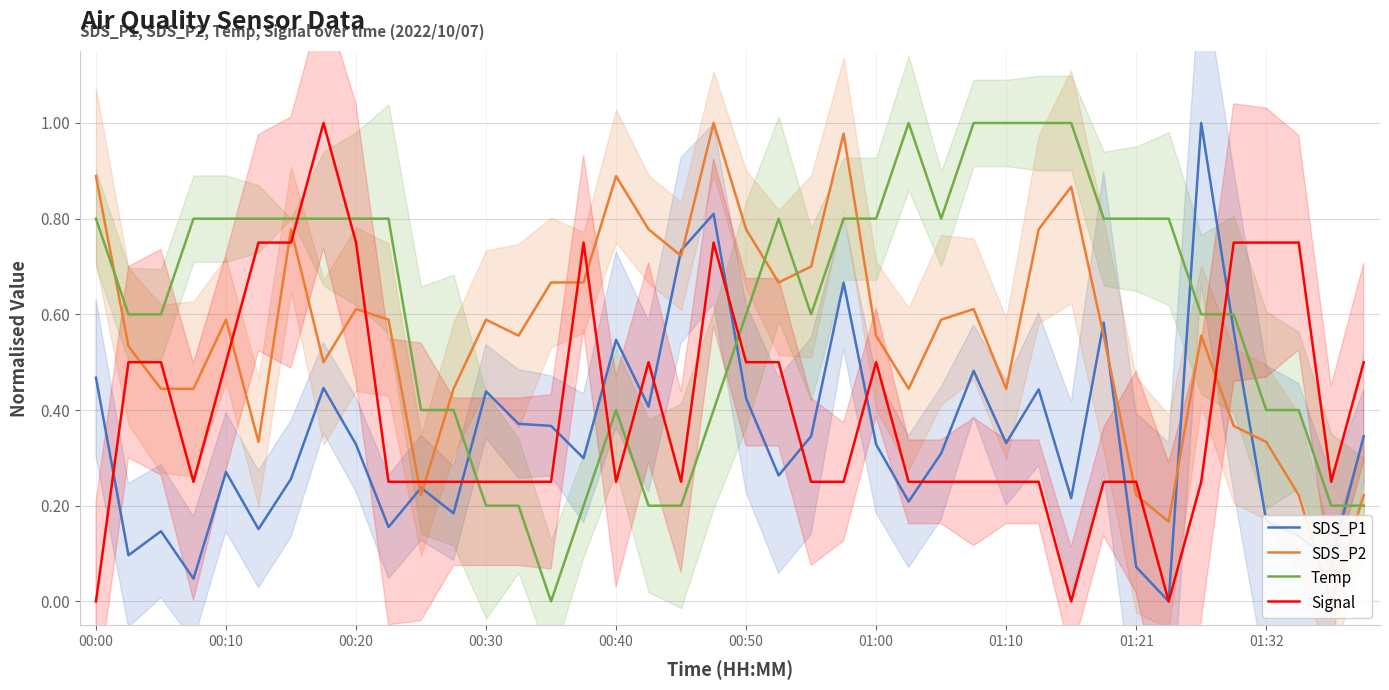

What is the average value of the SDS_P1 series?

0.3